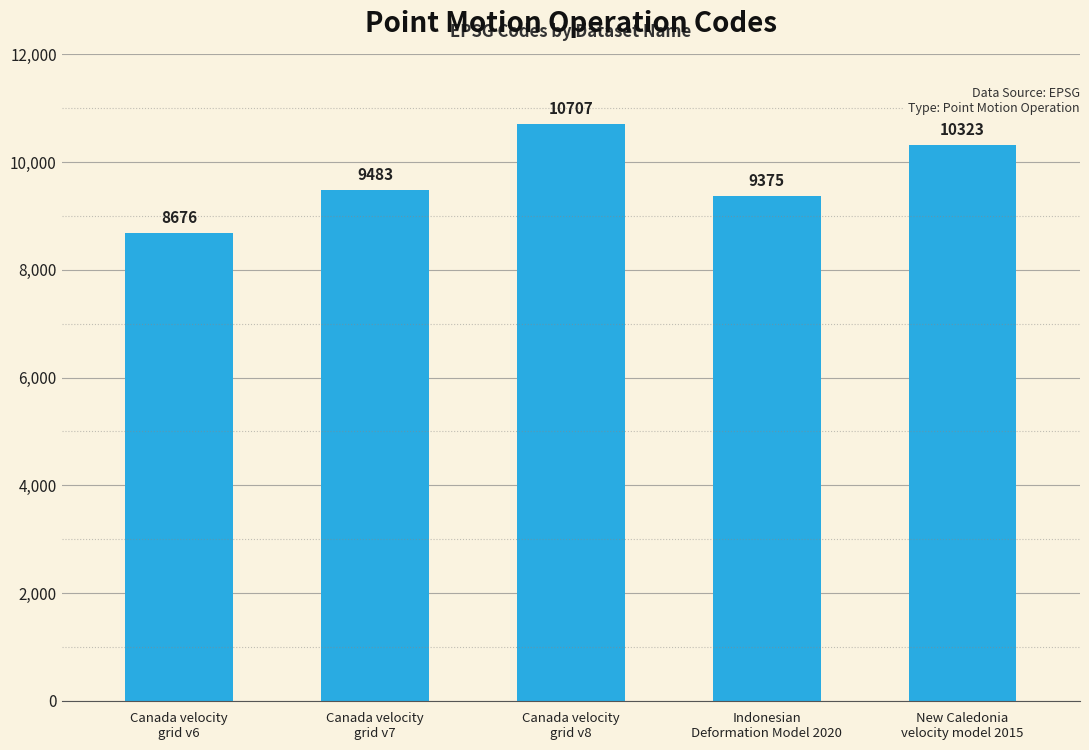

Between Canada velocity
grid v6 and Canada velocity
grid v8, which is larger?

Canada velocity
grid v8